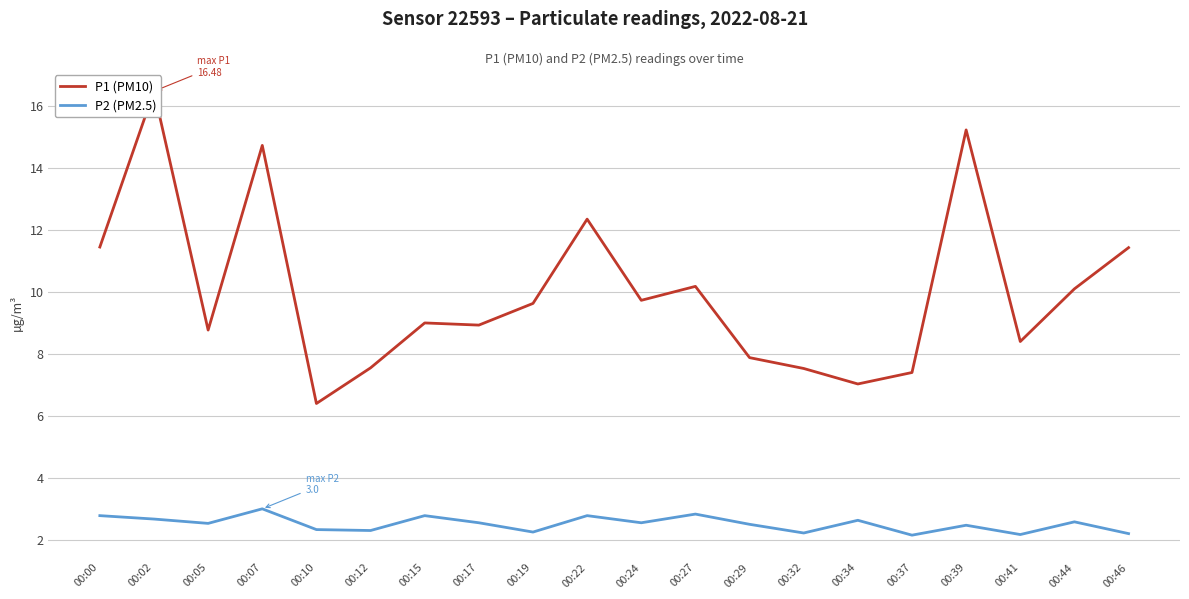

What is the difference between the highest and lowest values at 00:39?

12.8